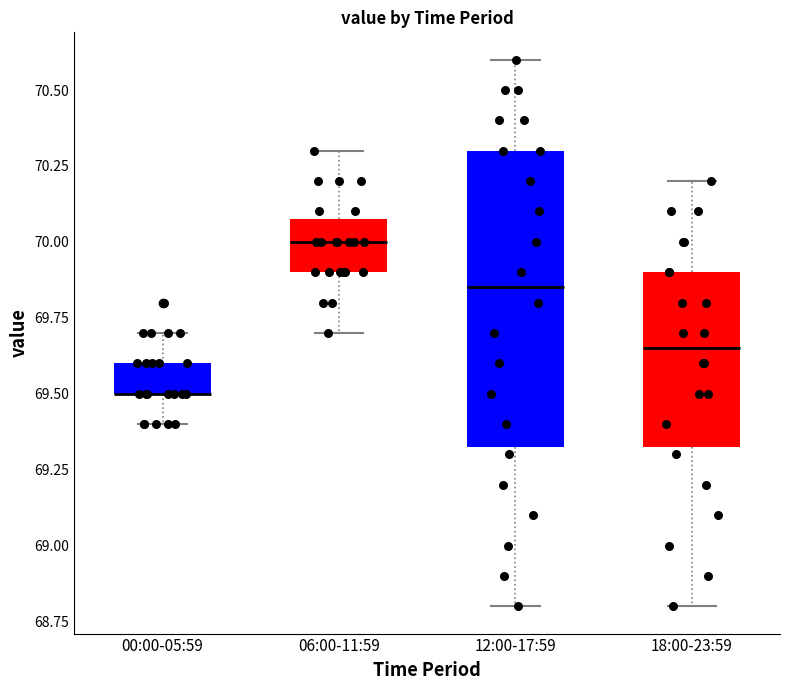

Where does the lower whisker of the box for 00:00-05:59 end on the y-axis? The values are not printed on the chart, so give them approximately, as read against the axis.

69.40